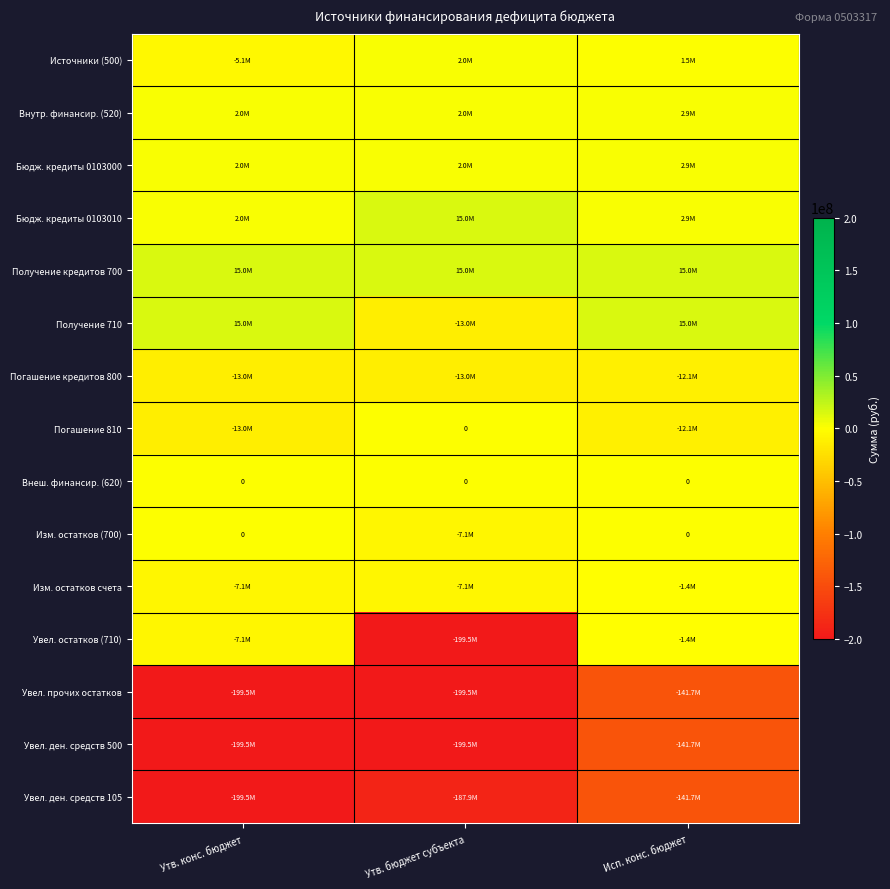

How many data points does each series have?

3